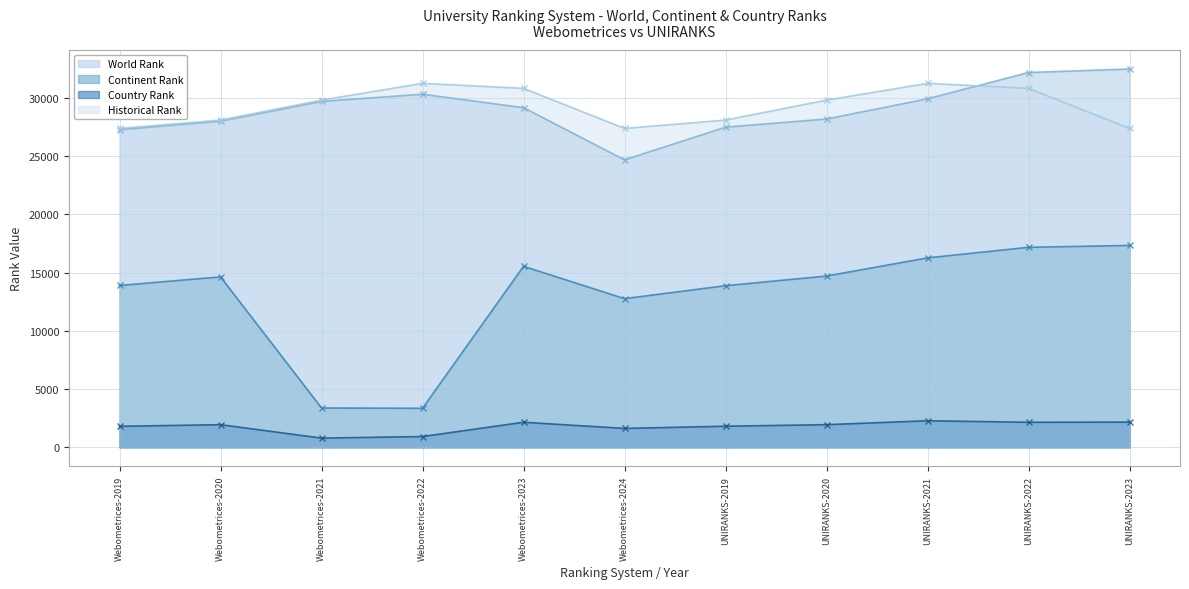

Between Webometrices-2019 and UNIRANKS-2023, which series saw the biggest shift?

World Rank